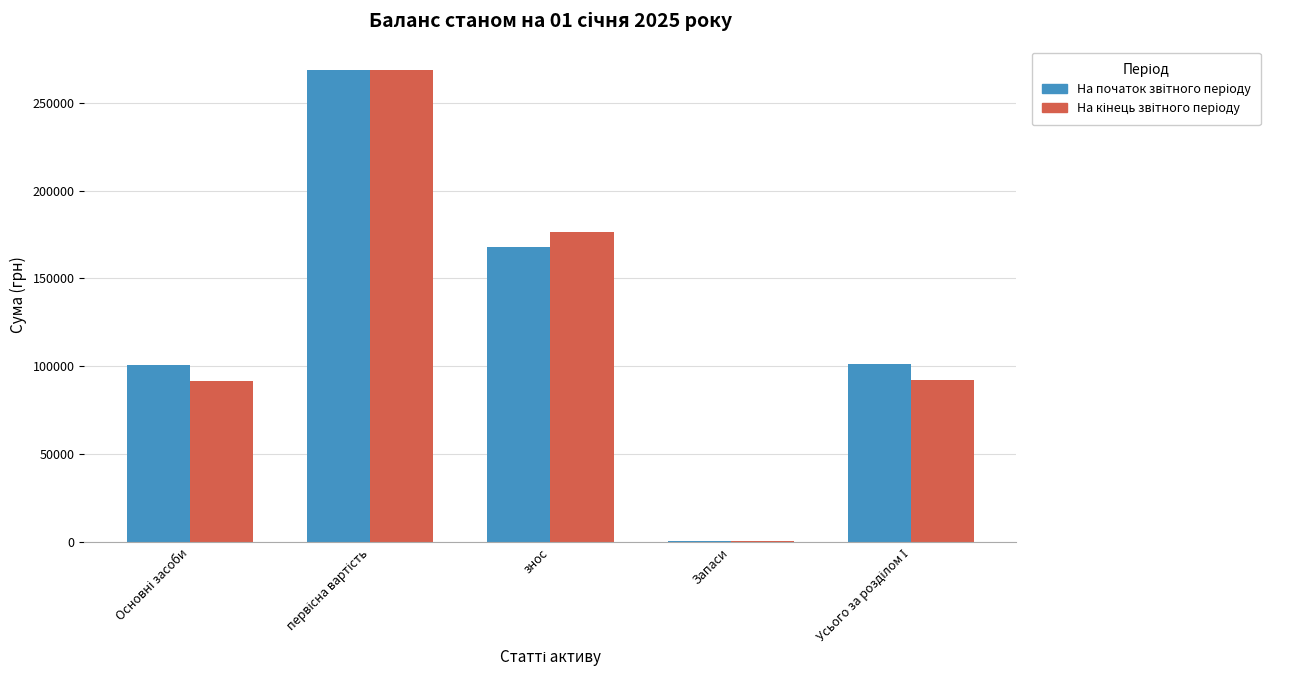

How many groups of bars are there?

5